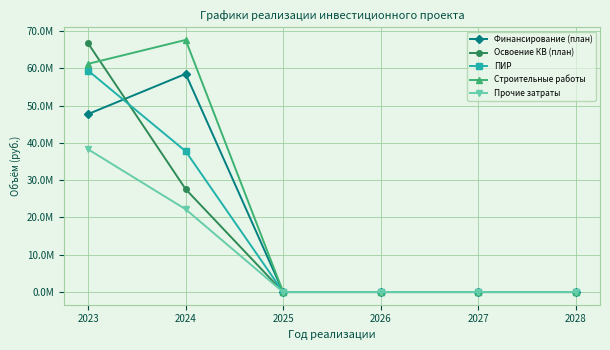

What are all the series names shown in the legend?

Финансирование (план), Освоение КВ (план), ПИР, Строительные работы, Прочие затраты